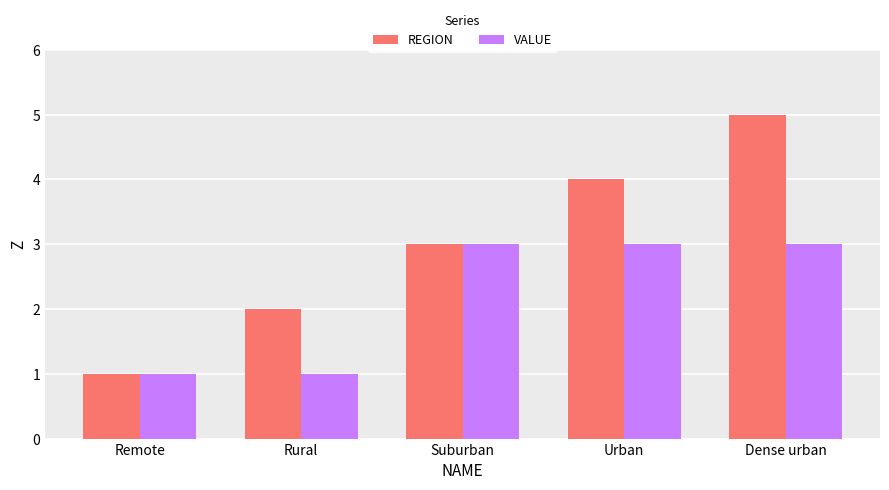

List the series in order of their peak value, lowest first.

VALUE, REGION